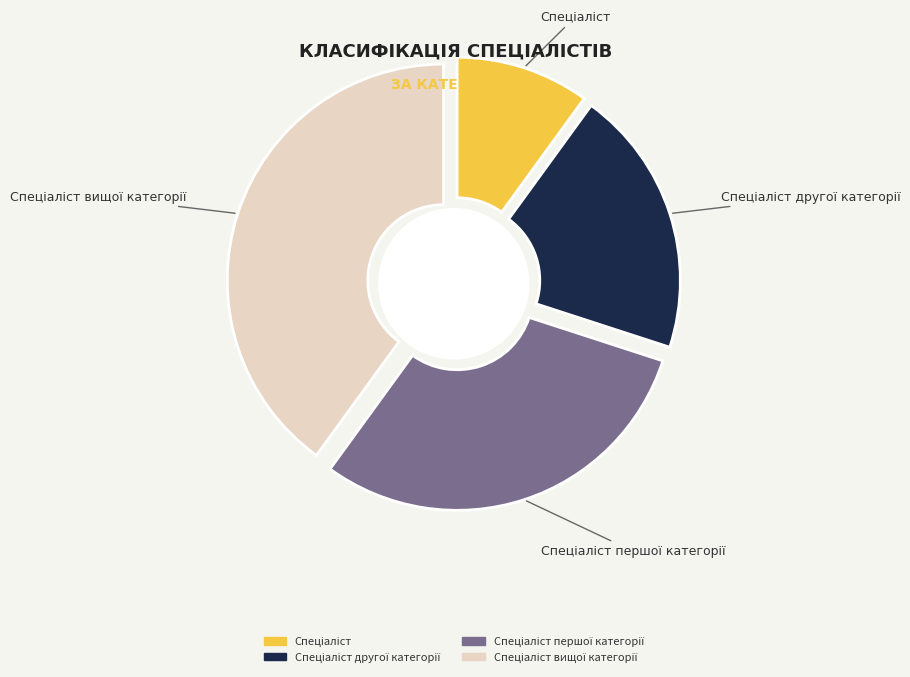

What is the largest slice in the pie chart?

Спеціаліст вищої категорії